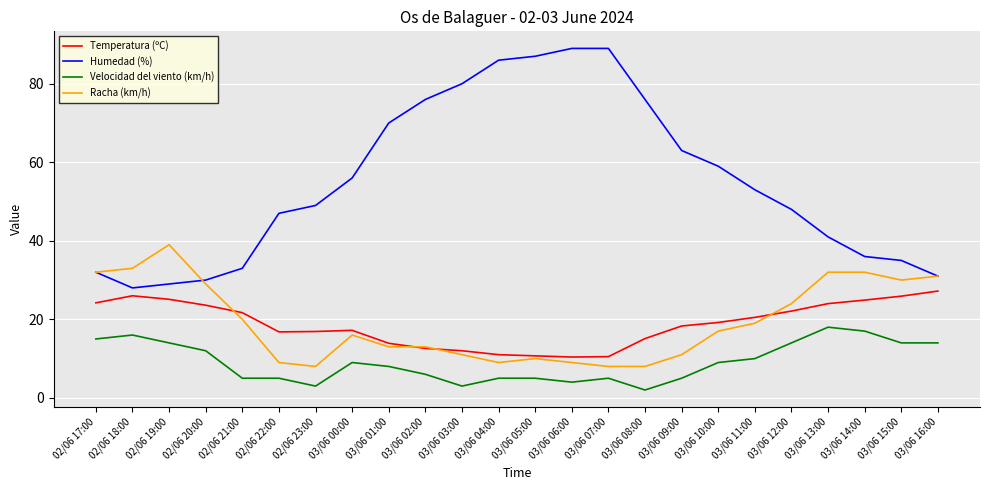

True or false: Humedad (%) has a value of 63.4 at 02/06 22:00.

False